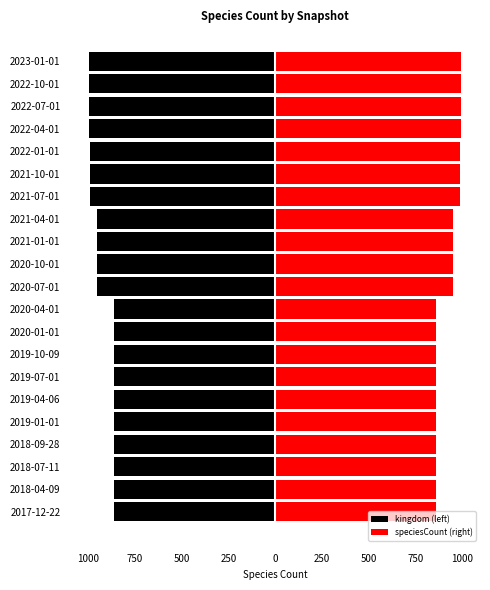

How many distinct data groups are displayed?

2